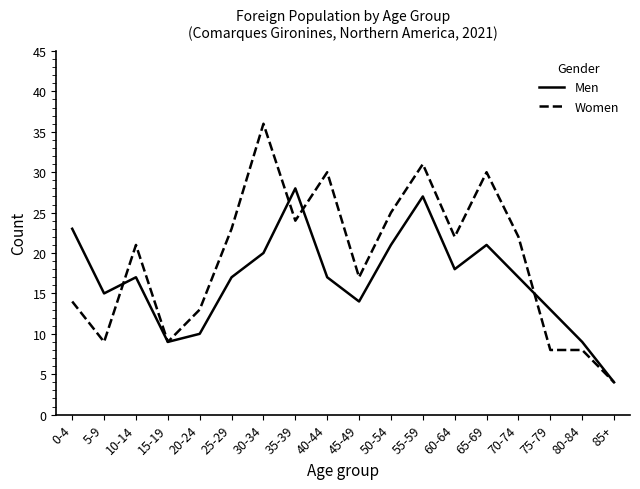

Which series changed the most between 20-24 and 25-29?

Women